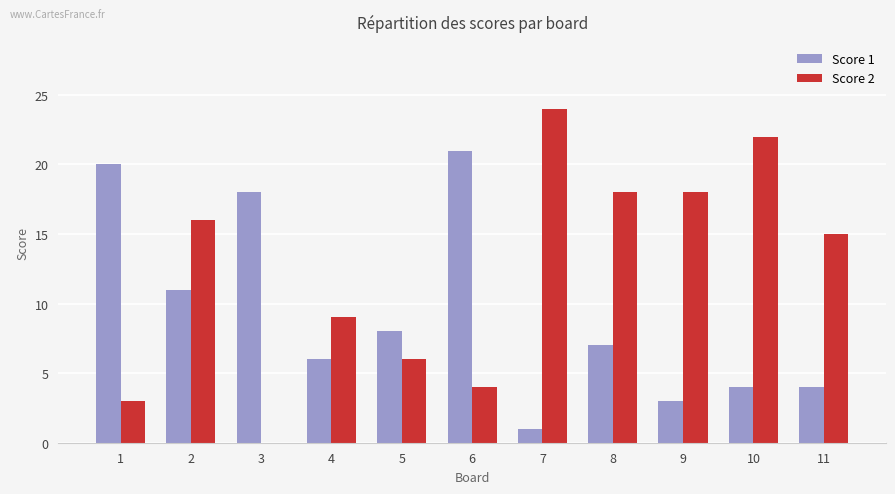

What is the sum of all Score 2 values?

135